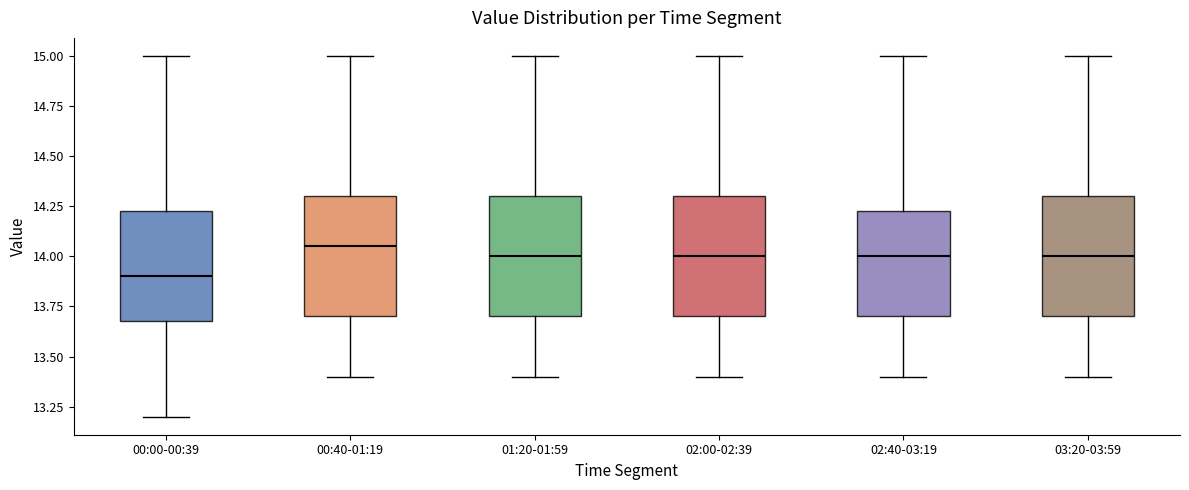

Reading left to right, read every box against the y-axis: the position of its median line, the range the box covers, and the ends of its whiskers. The values are not printed on the chart, so give them approximately, as read against the axis.

00:00-00:39: median 13.90, box 13.70 to 14.25, whiskers 13.20 to 15.00
00:40-01:19: median 14.05, box 13.70 to 14.30, whiskers 13.40 to 15.00
01:20-01:59: median 14.00, box 13.70 to 14.30, whiskers 13.40 to 15.00
02:00-02:39: median 14.00, box 13.70 to 14.30, whiskers 13.40 to 15.00
02:40-03:19: median 14.00, box 13.70 to 14.25, whiskers 13.40 to 15.00
03:20-03:59: median 14.00, box 13.70 to 14.30, whiskers 13.40 to 15.00